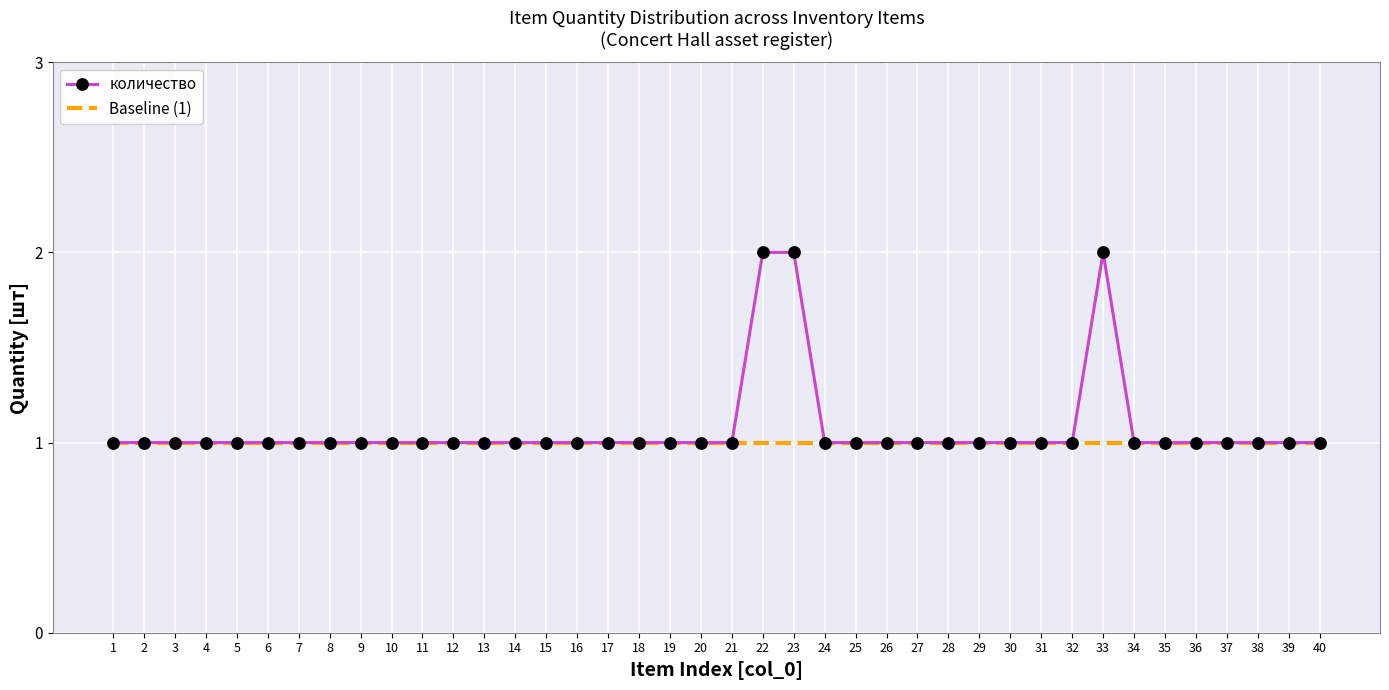

List the series in order of their peak value, lowest first.

Baseline (1), количество